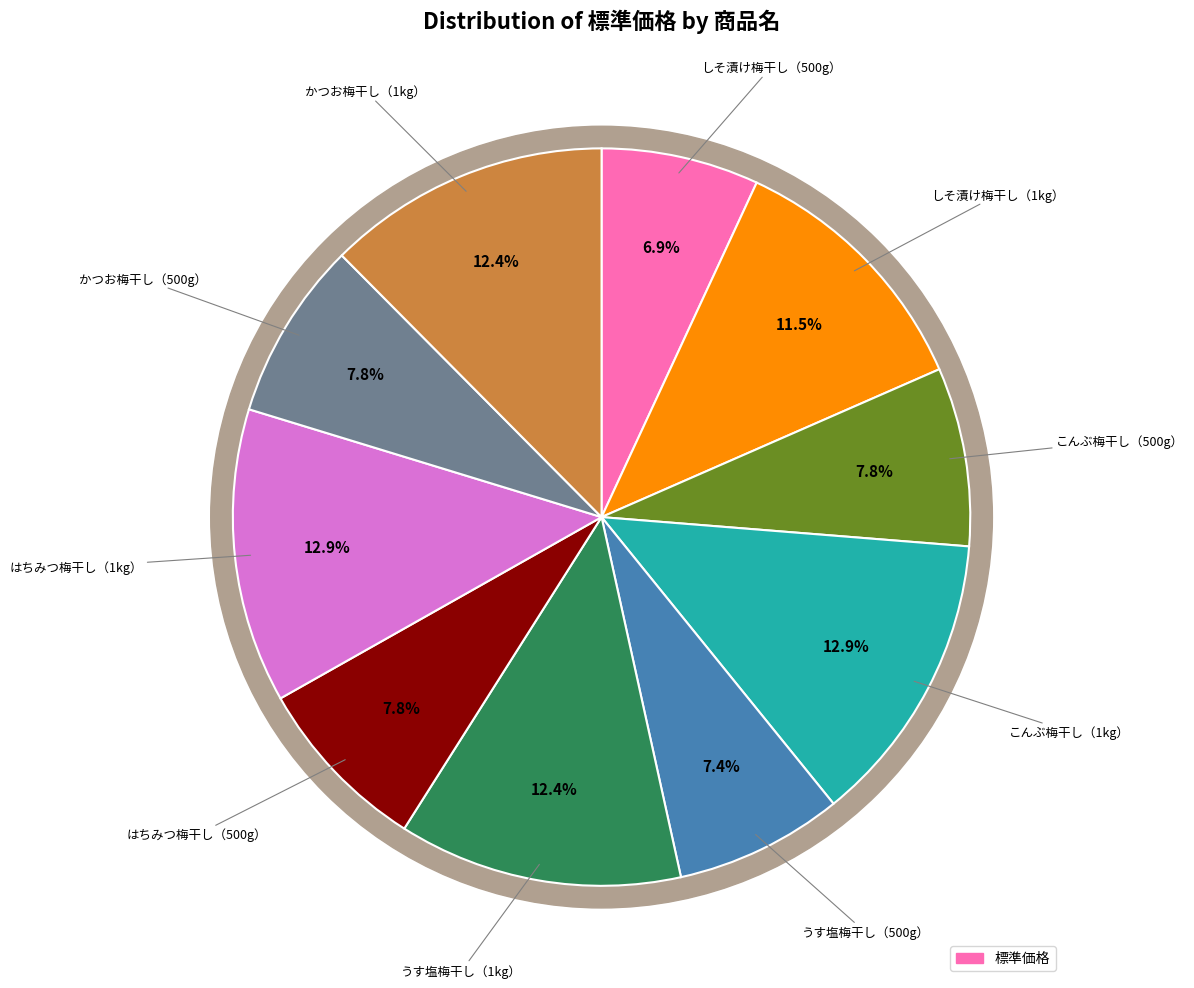

What percentage is the こんぶ梅干し（500g） slice, to the nearest percent?

8%